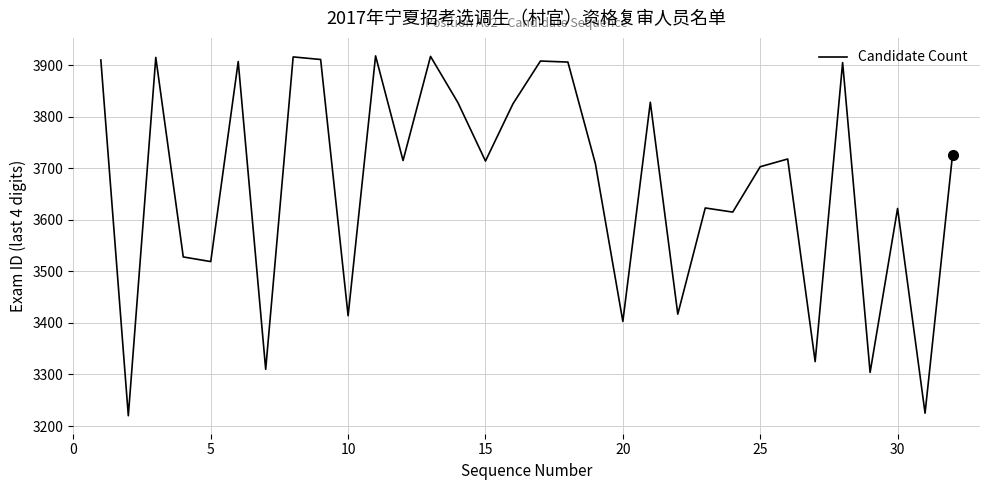

How many interior local valleys (lower than both neighbors) does the data have?

12